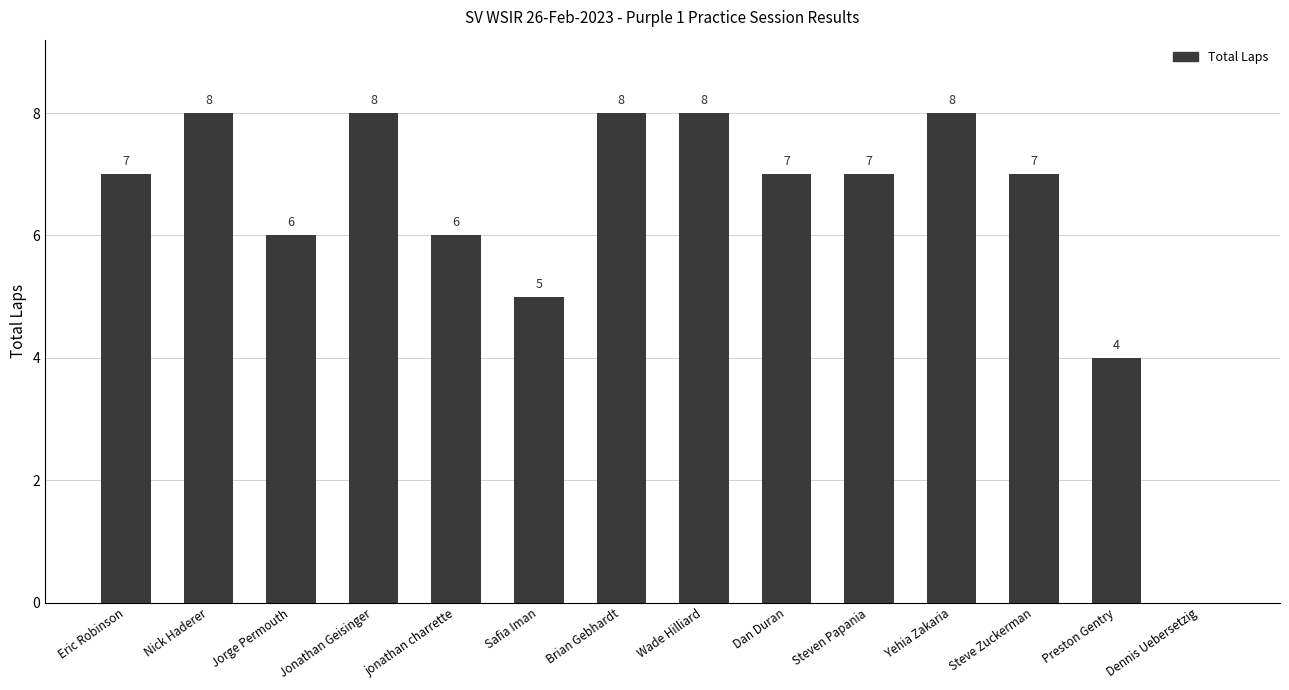

What is the sum of the values at Nick Haderer and Steve Zuckerman?

15